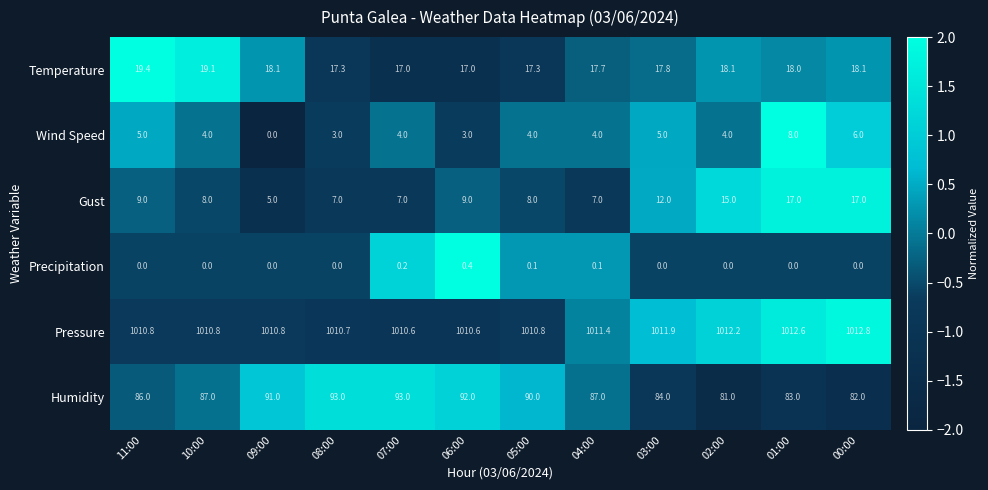

The value of Precipitation at 08:00 is -0.2. True or false?

False